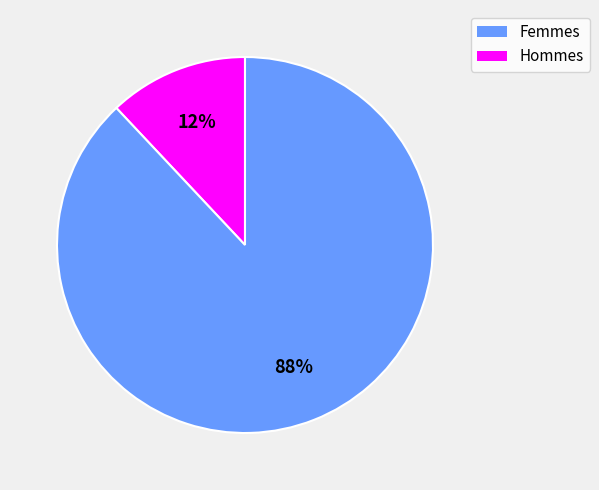

To the nearest percent, what is the average slice percentage?

50%